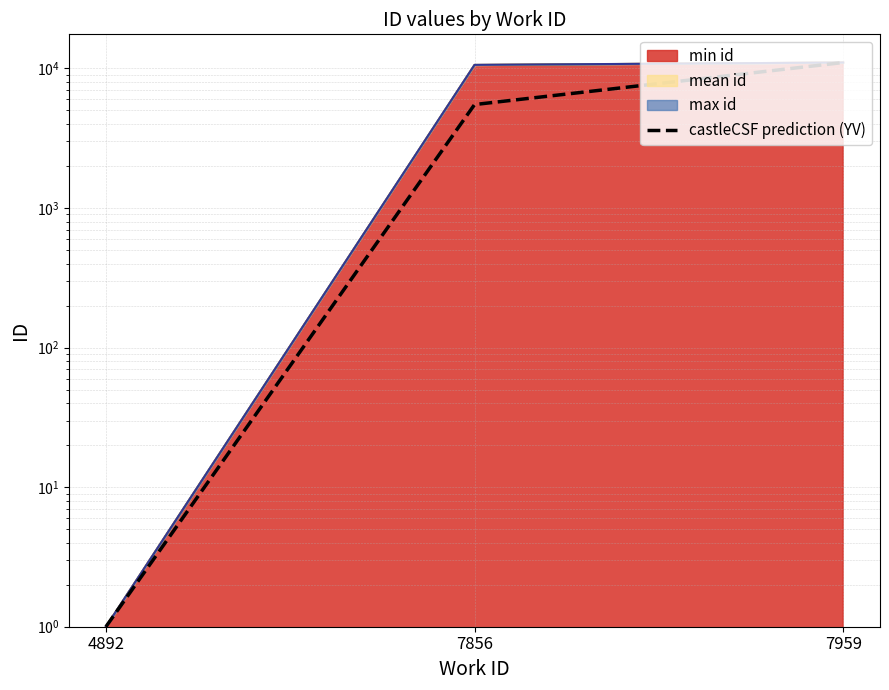

What is the smallest value displayed?

1.0